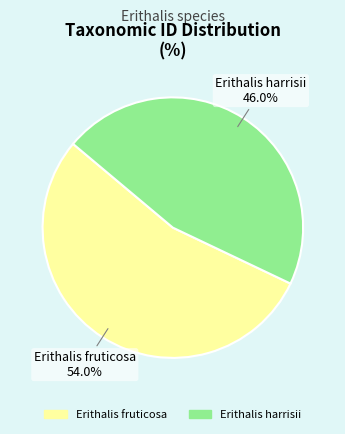

What is the total percentage of Erithalis harrisii and Erithalis fruticosa?

100.0%